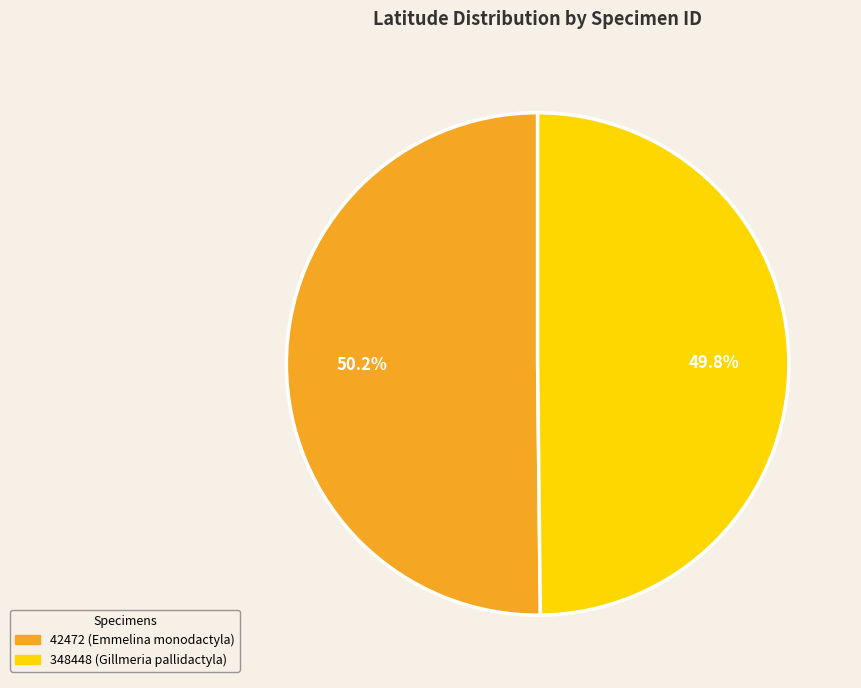

Combined, what portion of the pie is 348448 (Gillmeria pallidactyla) and 42472 (Emmelina monodactyla)?

100.0%